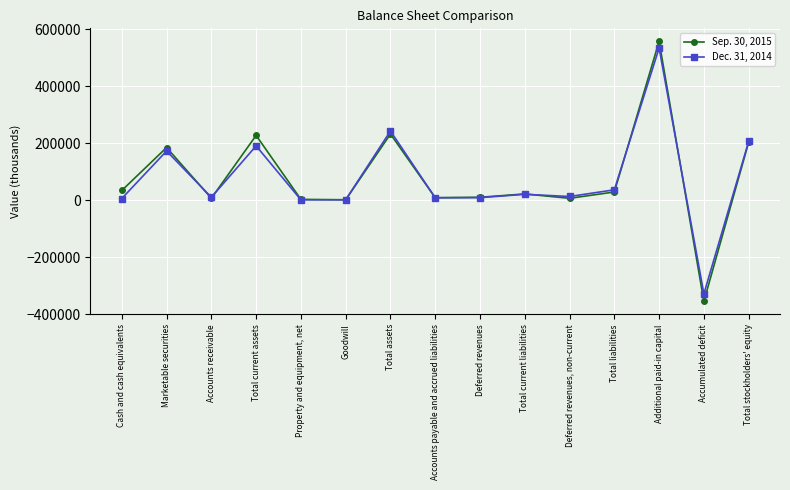

What is the difference between the highest and lowest values at Cash and cash equivalents?

28257